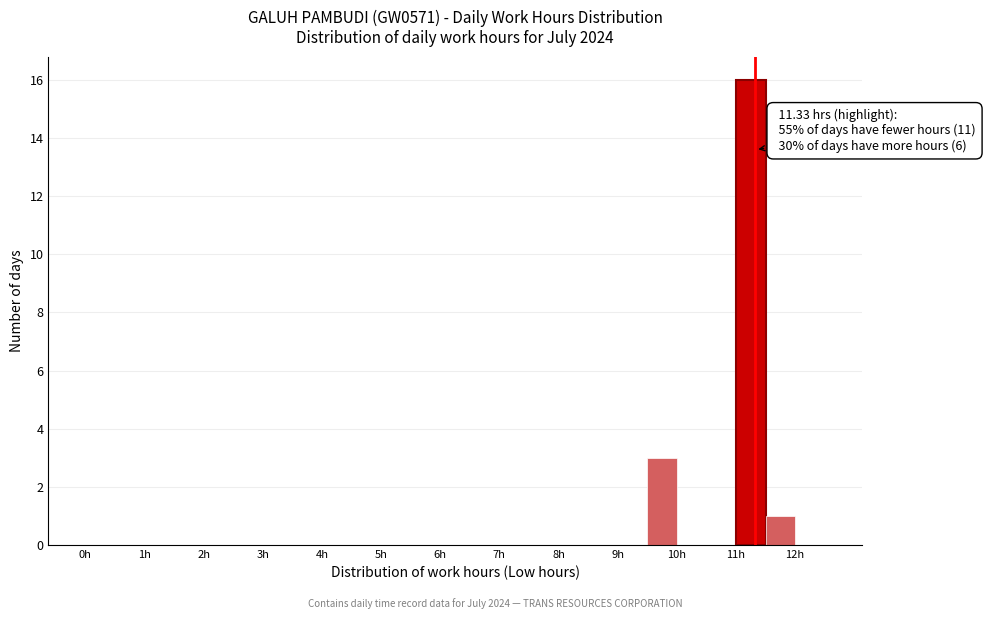

Which range on the x-axis has the tallest bar?

11.0 to 11.5